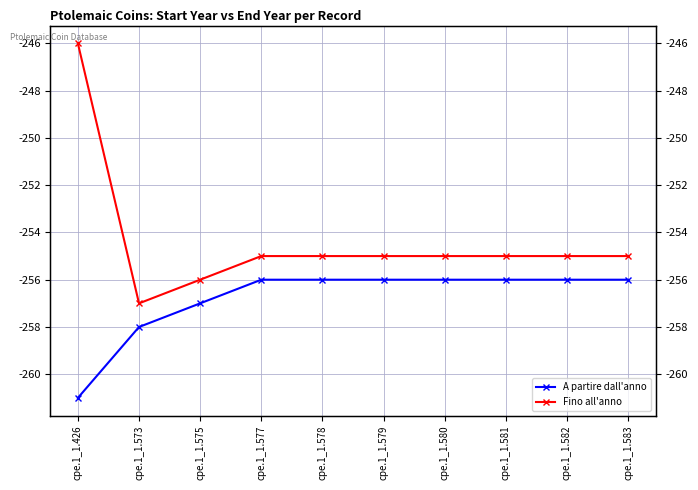

List the series in order of their peak value, highest first.

Fino all'anno, A partire dall'anno